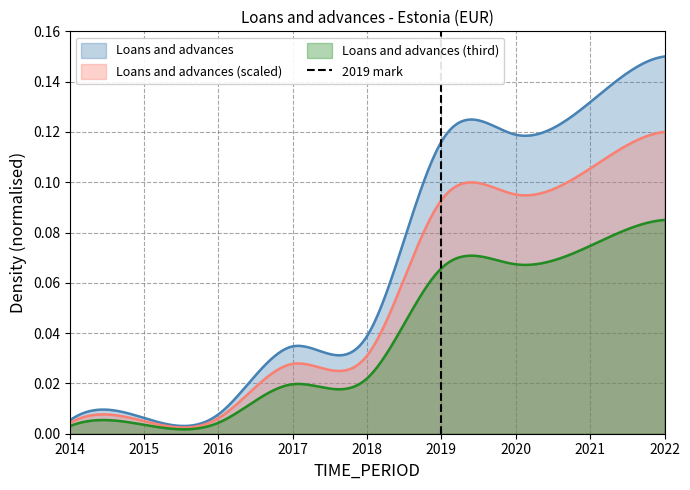

Which category has the lowest value across all series?

2019